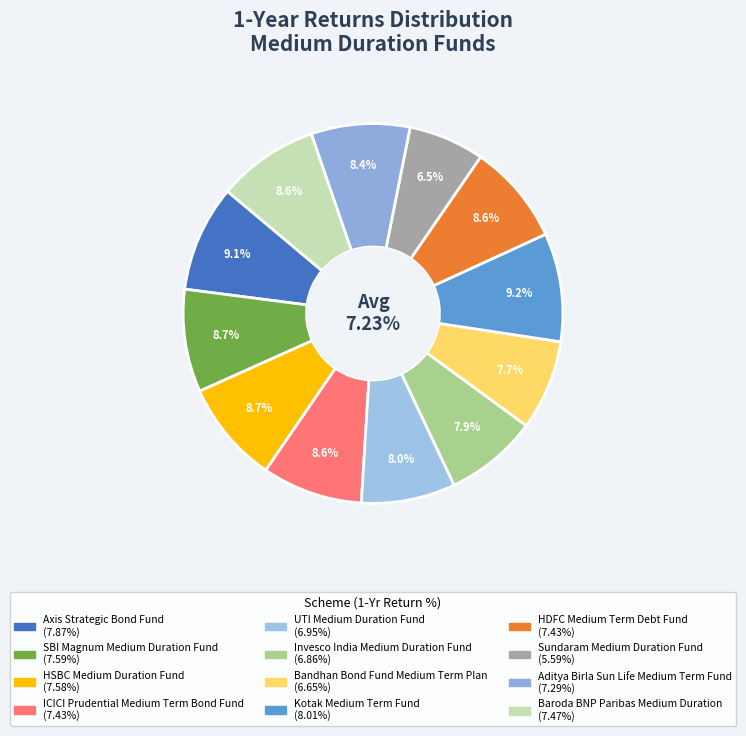

Is it true that Kotak Medium Term Fund is 1% of the pie?

False